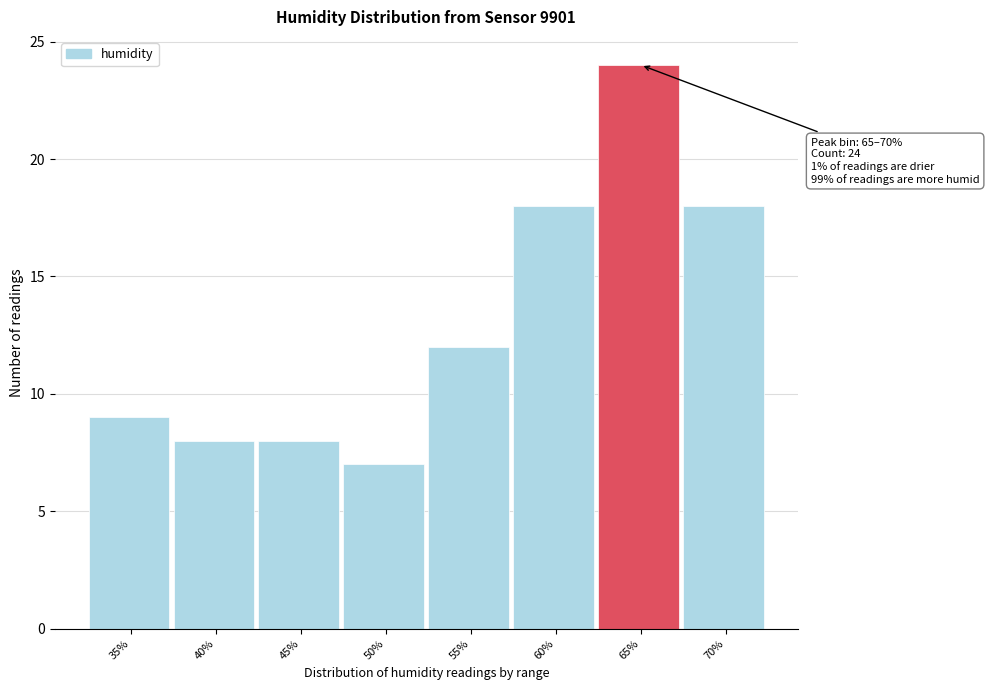

Reading left to right, transcribe all the data shown in this chart.

9	8	8	7	12	18	24	18